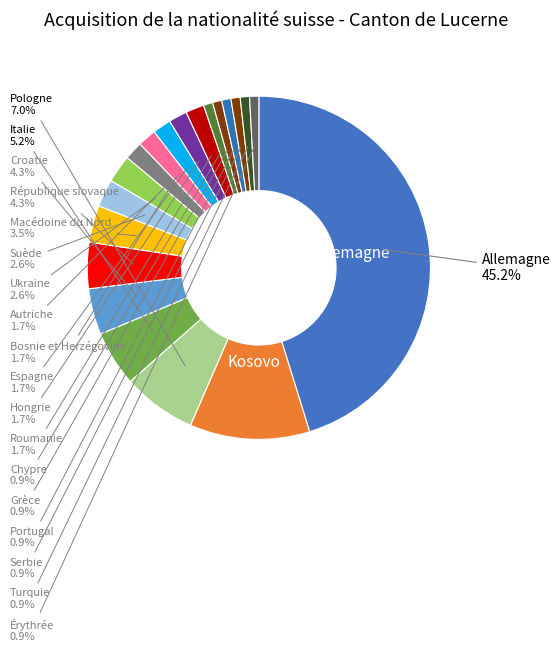

How many segments does this pie chart have?

20